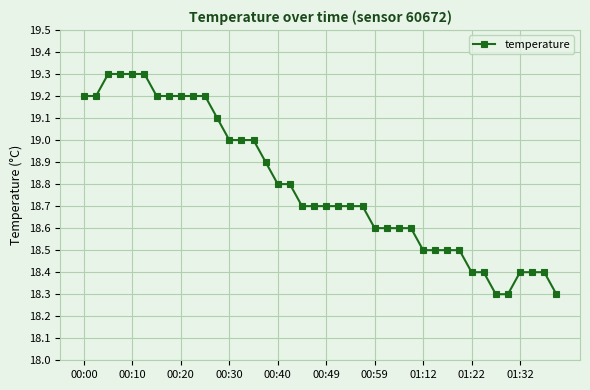

What is the difference between the maximum and minimum values?

1.0